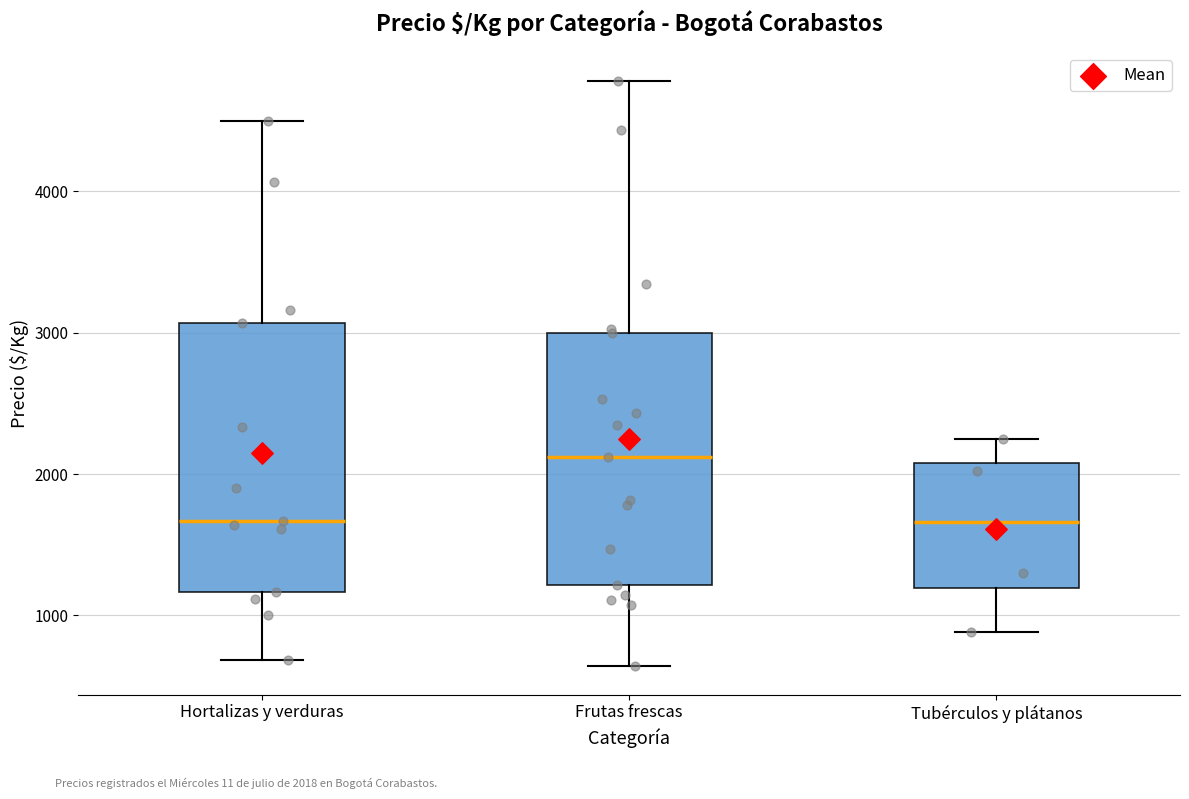

Reading left to right, read every box against the y-axis: the position of its median line, the range the box covers, and the ends of its whiskers. The values are not printed on the chart, so give them approximately, as read against the axis.

Hortalizas y verduras: median 1700, box 1200 to 3100, whiskers 700 to 4500
Frutas frescas: median 2100, box 1200 to 3000, whiskers 600 to 4800
Tubérculos y plátanos: median 1700, box 1200 to 2100, whiskers 900 to 2300